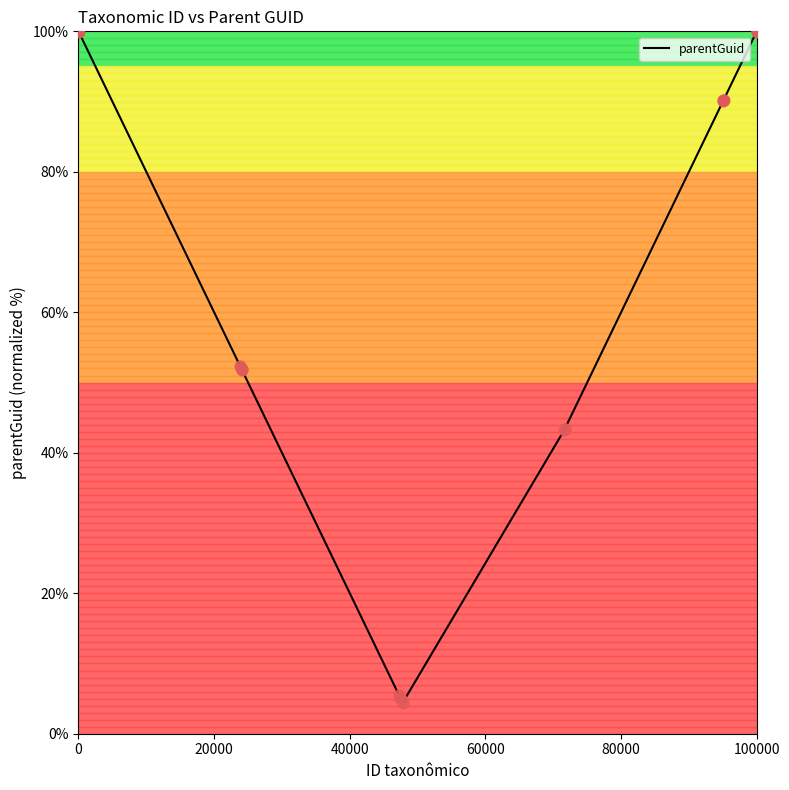

What is the difference between the maximum and minimum values?

95.6